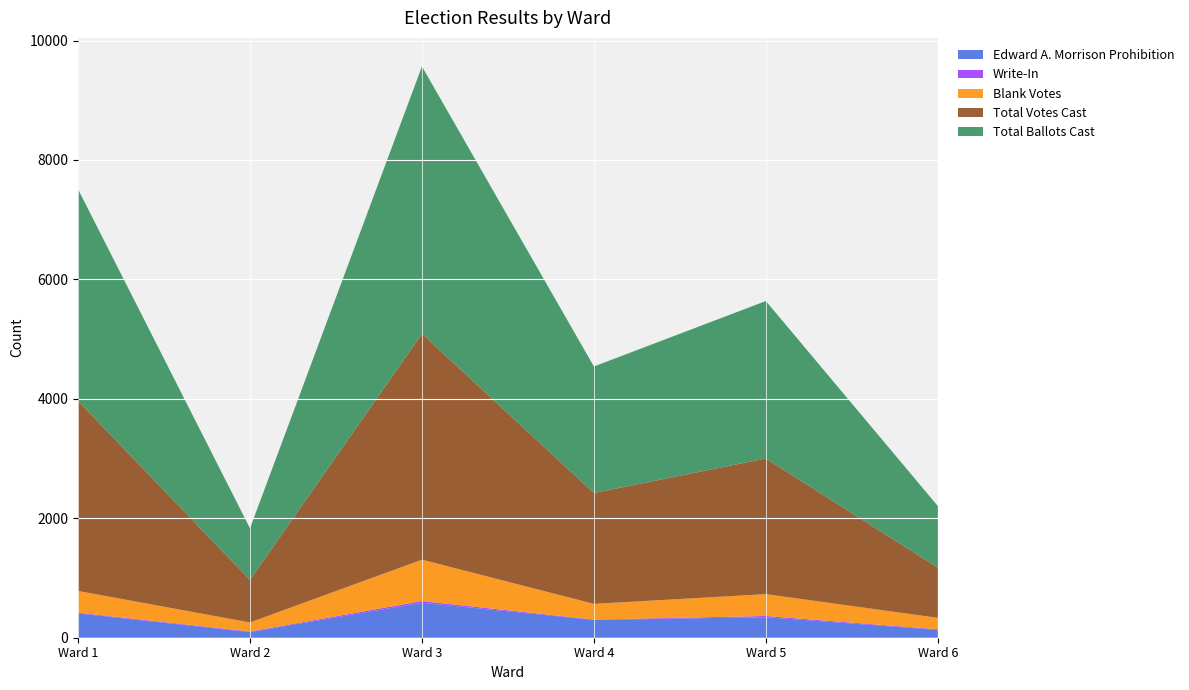

Reading left to right, list all the values displayed in this chart.

Edward A. Morrison Prohibition: 407	94	586	298	344	132
Write-In: 12	10	28	6	20	9
Blank Votes: 364	152	693	263	366	192
Total Votes Cast: 3182	712	3783	1856	2271	840
Total Ballots Cast: 3546	864	4476	2119	2637	1032